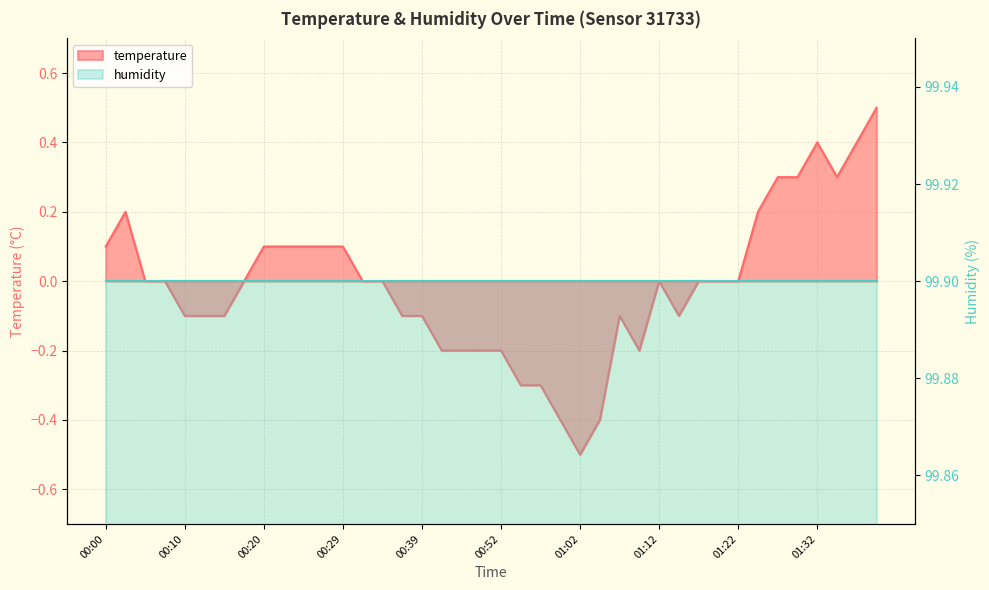

Count the values in the range 0 to 1.

23